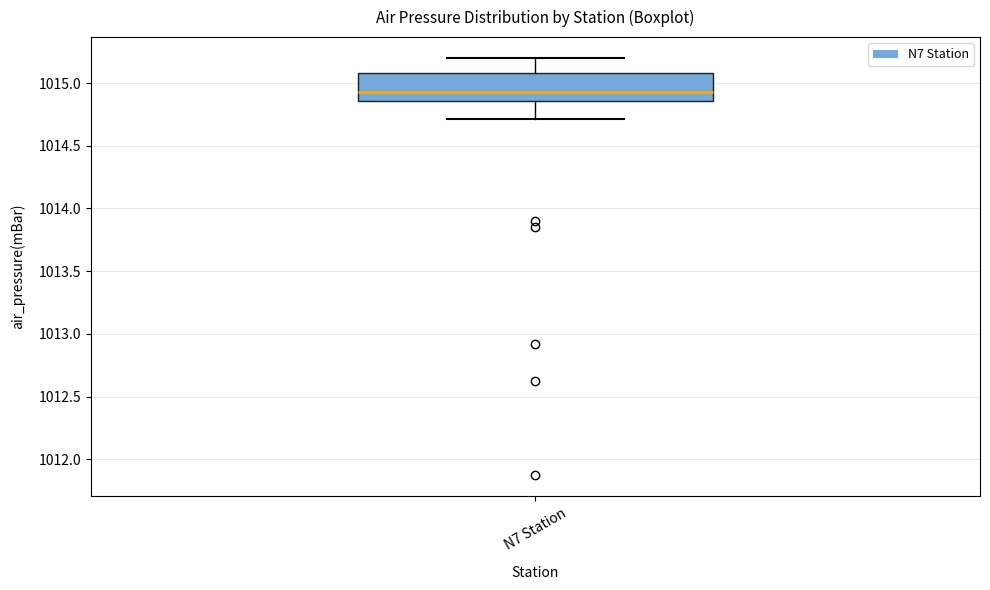

Transcribe this box plot: give where the median line is, the range the box spans, and where the two whiskers end, as read against the y-axis. The values are not printed on the chart, so give them approximately, as read against the axis.

median 1014.95, box 1014.85 to 1015.10, whiskers 1014.70 to 1015.20